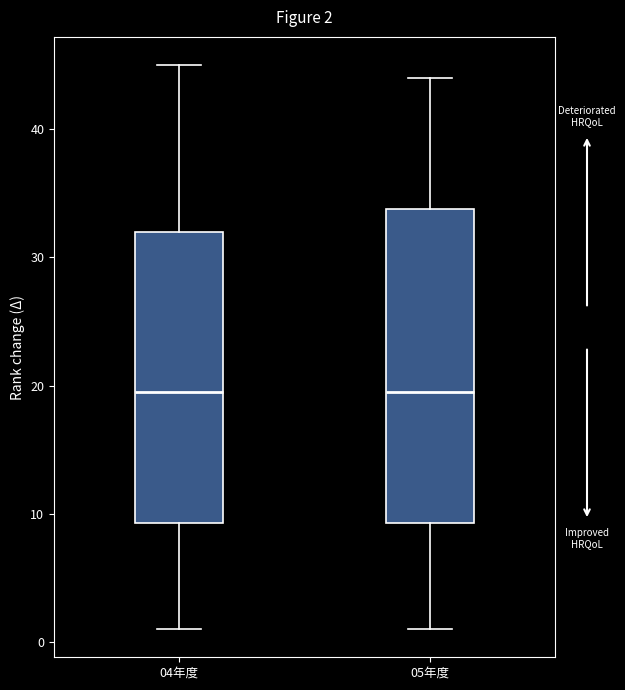

Which box is the tallest, from its lower edge to its upper edge?

05年度